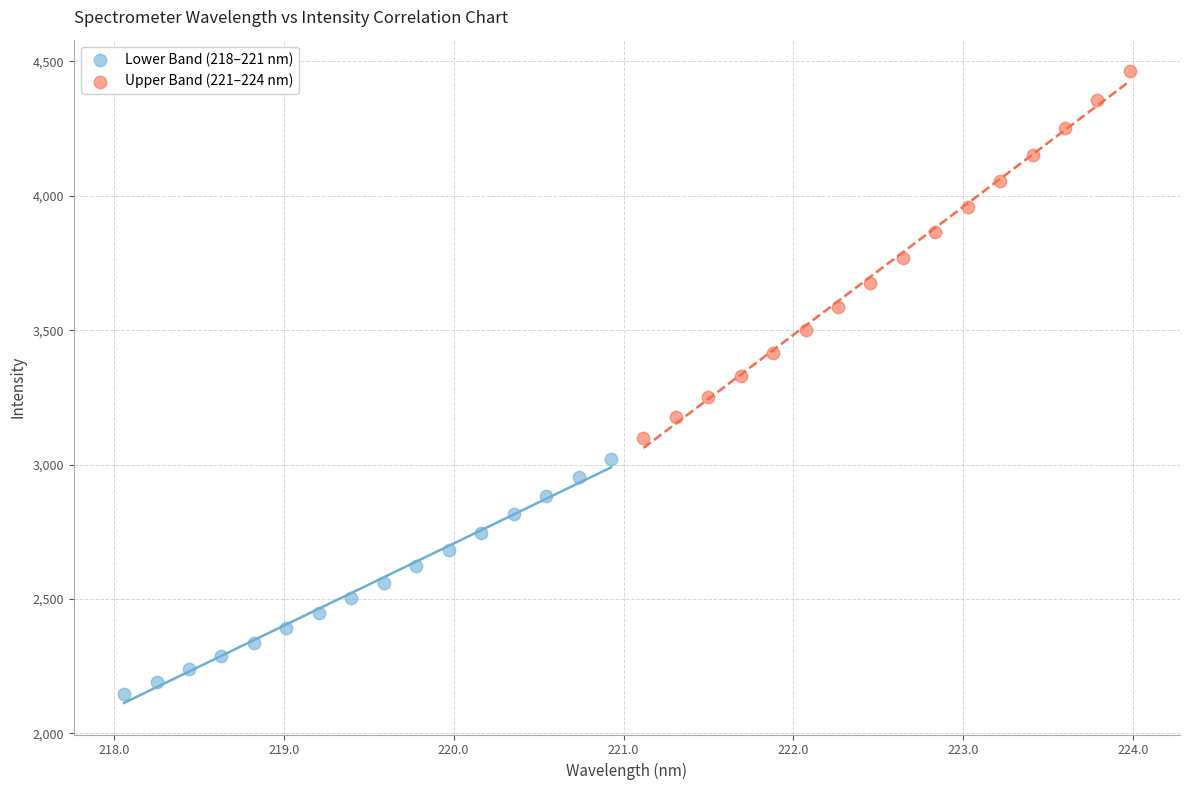

Which series has the widest spread of Y values?

Upper Band (221–224 nm)